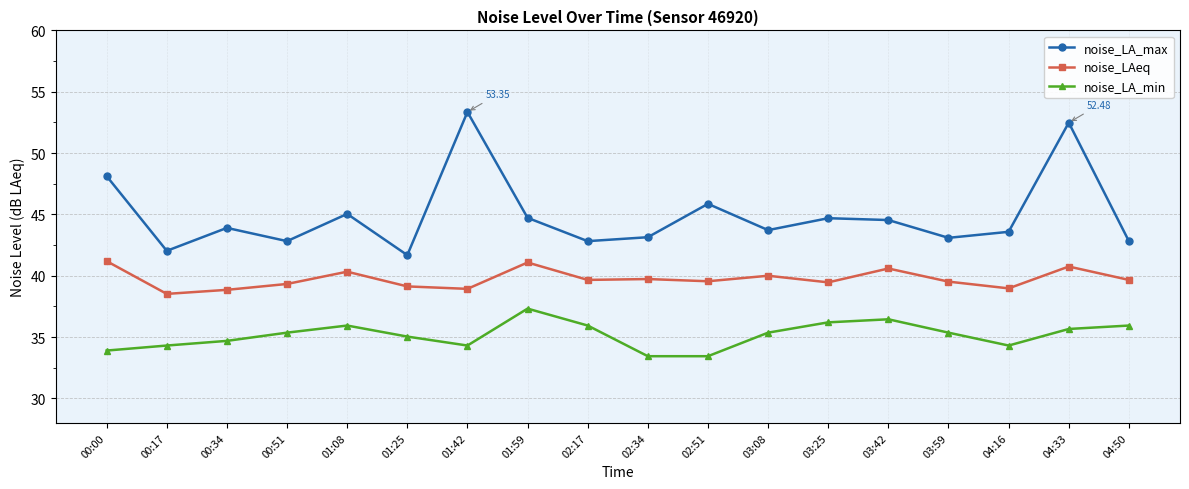

True or false: noise_LAeq and noise_LA_max intersect in this chart.

False